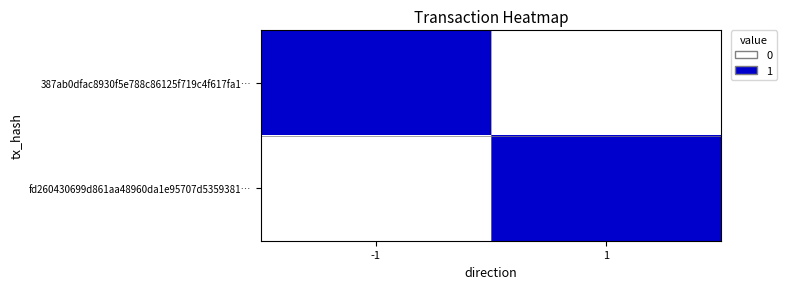

Between 1 and -1, which is larger?

-1